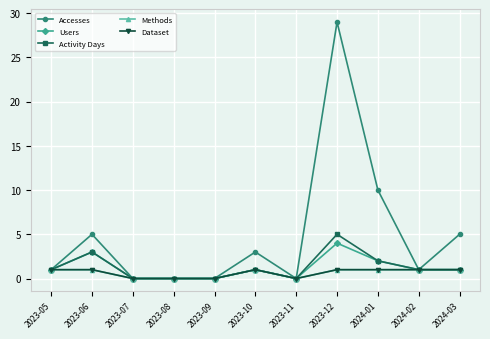

What position from the right is 2024-01?

3